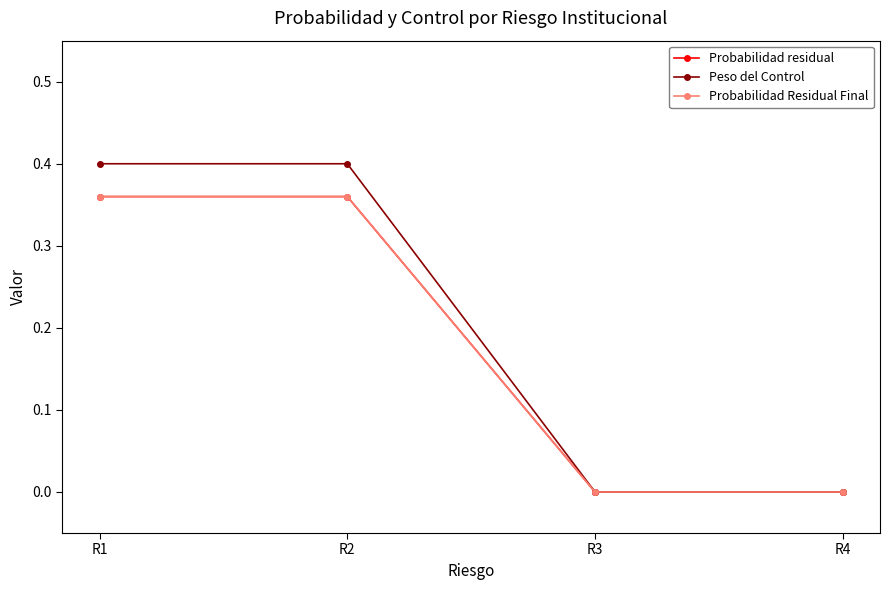

At which label does Peso del Control reach its peak?

R1